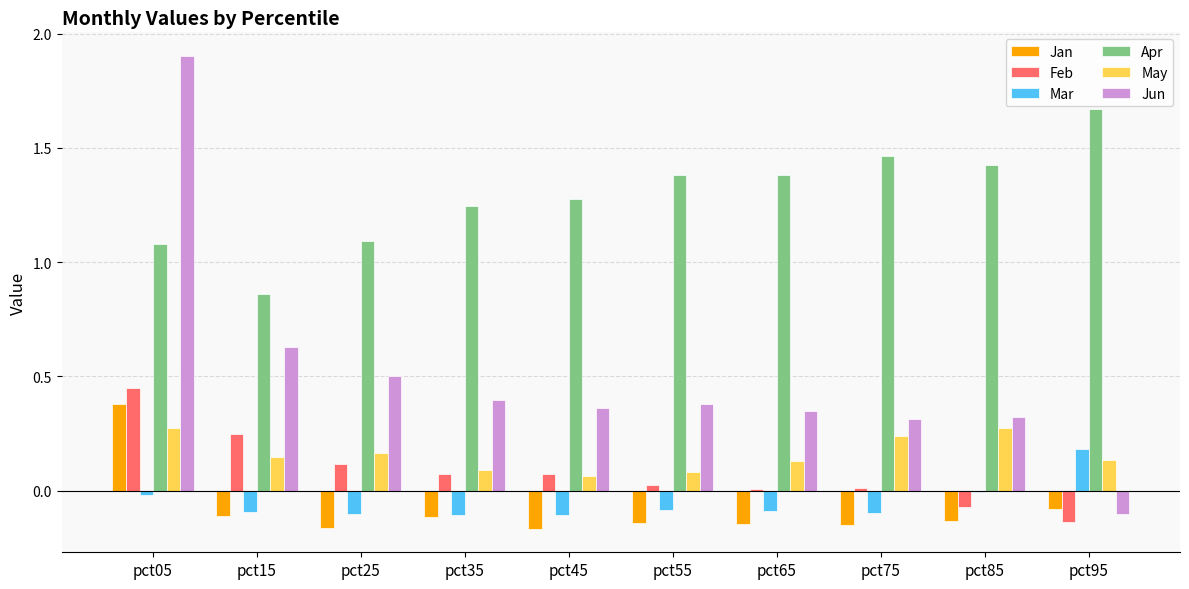

Which series changed the most between pct35 and pct95?

Jun